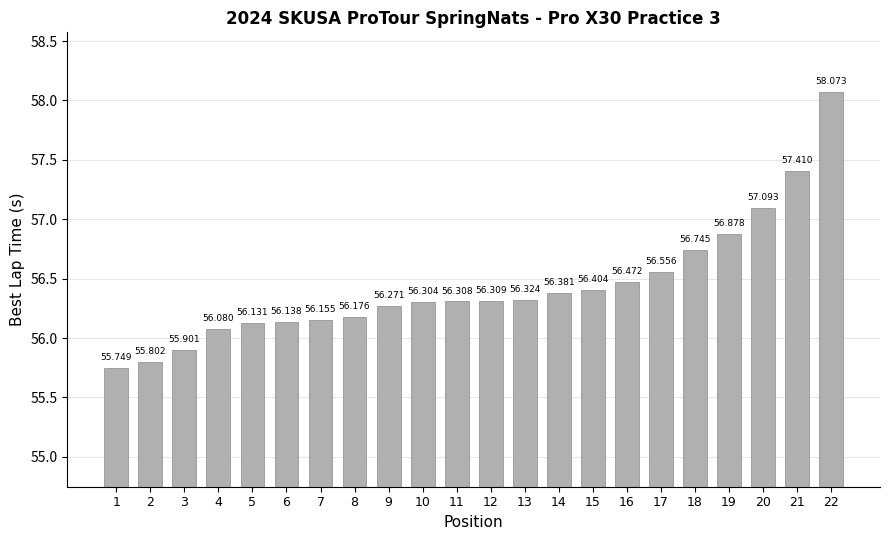

Count the number of data series in this chart.

1